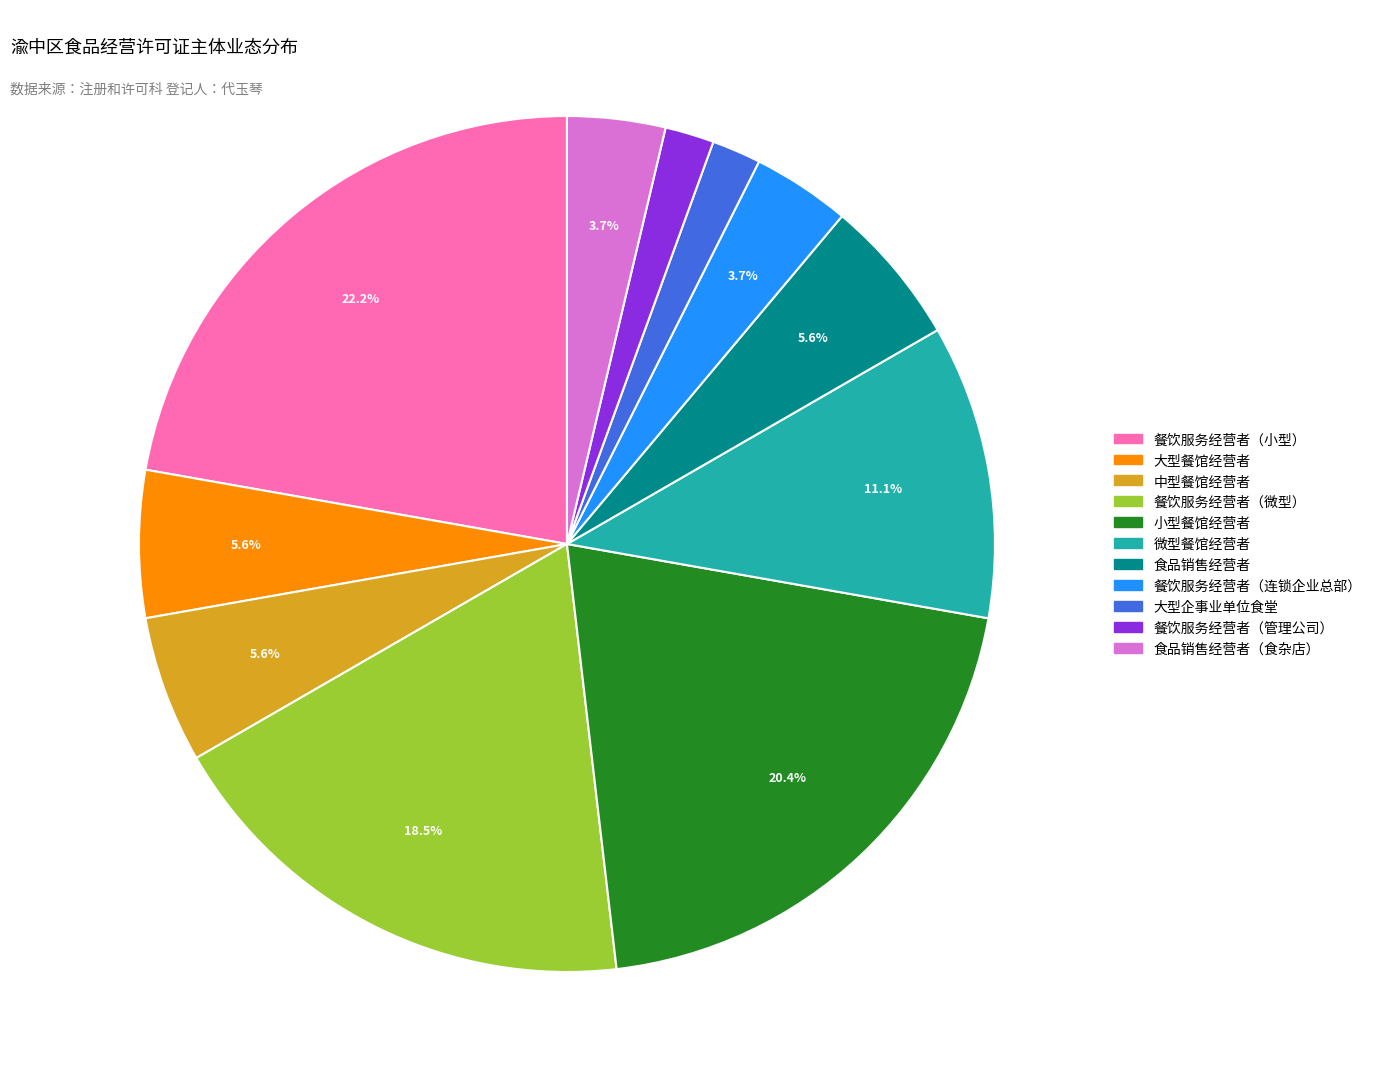

Is there a majority slice in this chart?

No